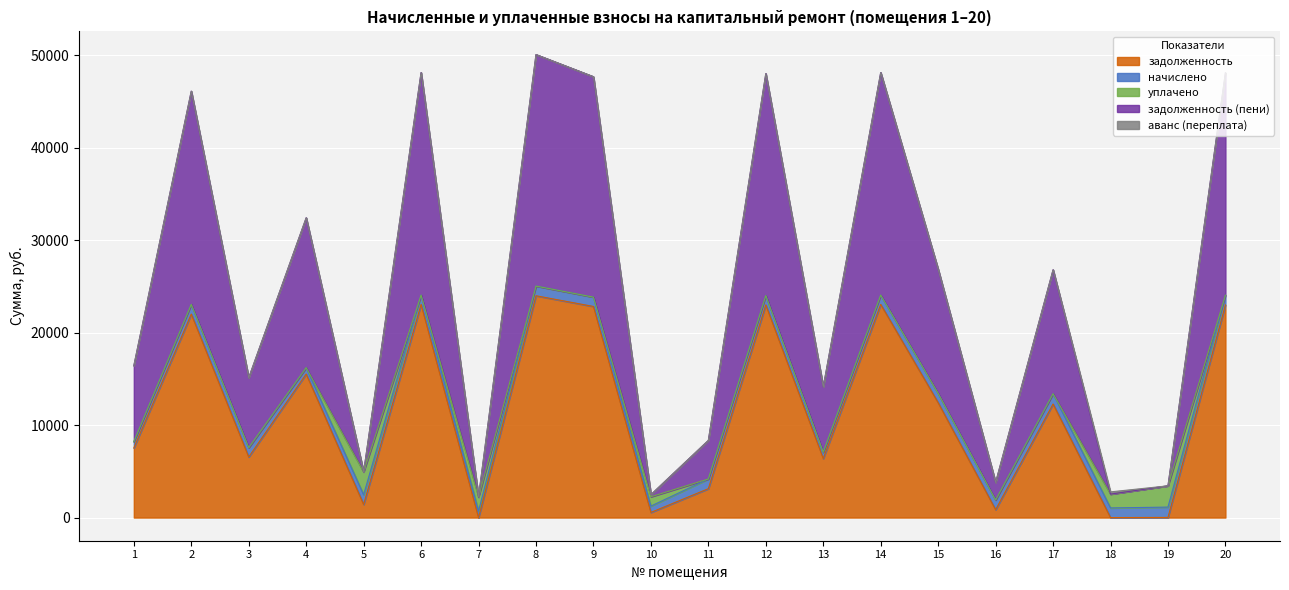

How many values in the задолженность (пени) series are below 13395?

10